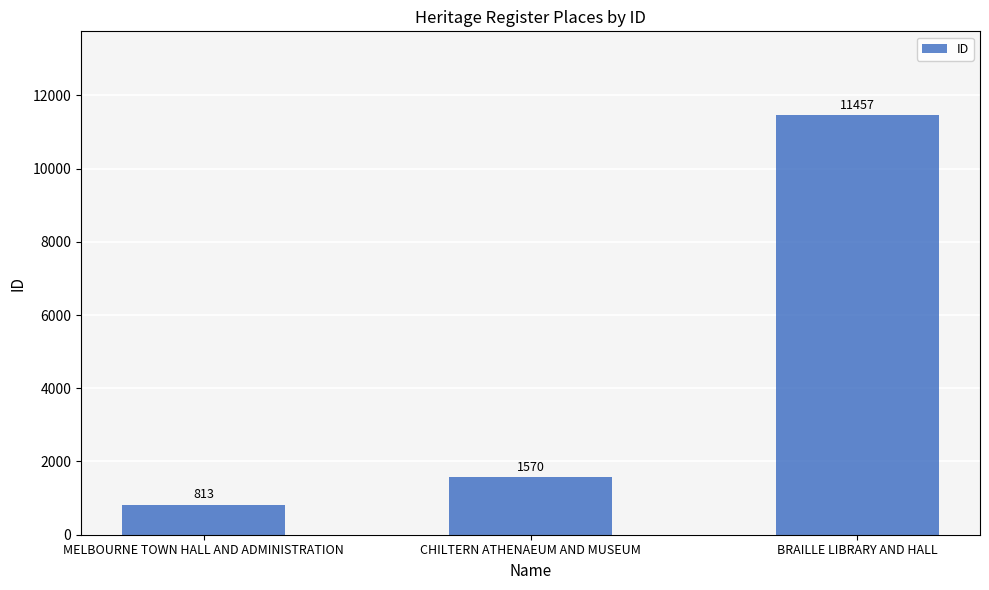

What is the change in value from MELBOURNE TOWN HALL AND ADMINISTRATION to BRAILLE LIBRARY AND HALL?

+10644